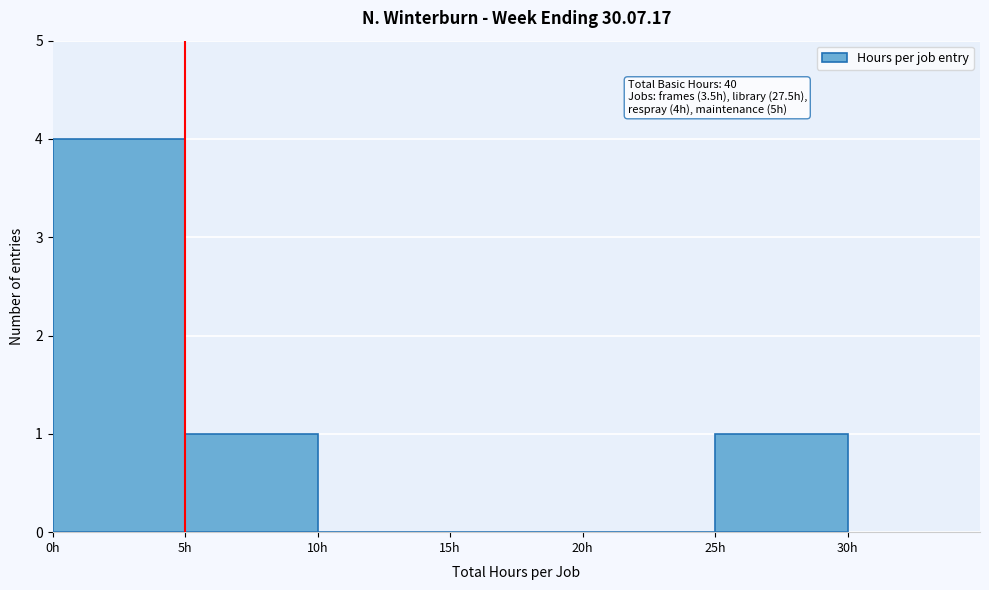

Over which range of the x-axis is the bar tallest?

0 to 5